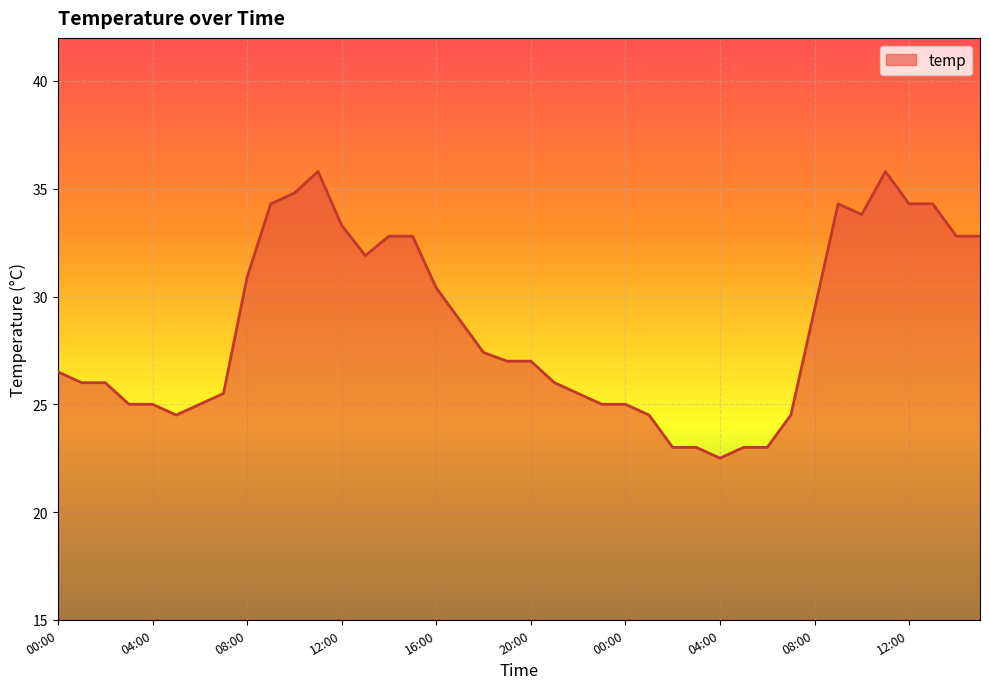

What is the minimum value shown in the chart?

22.5